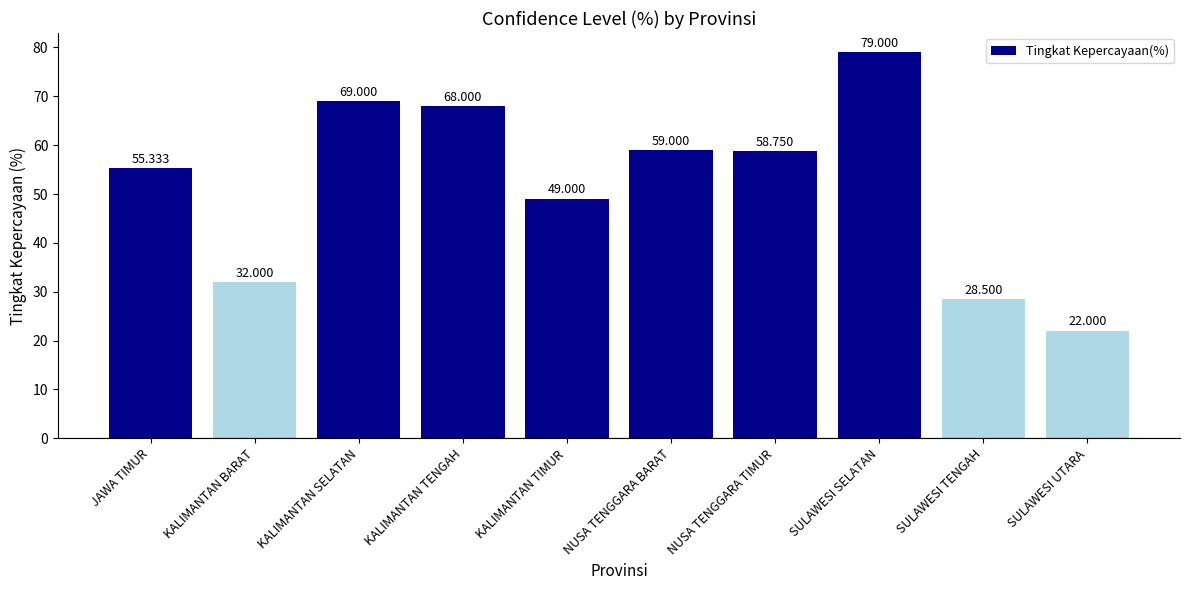

True or false: the data shows 15.4 at JAWA TIMUR.

False